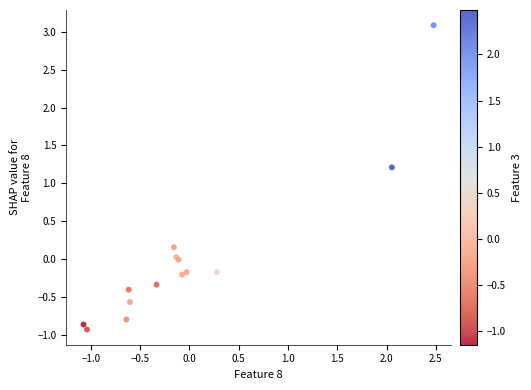

What Y value in the scatter plot is closest to 1?

1.2